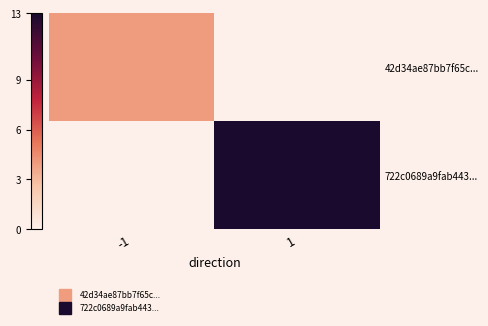

Which category has the lowest value across all series?

-1